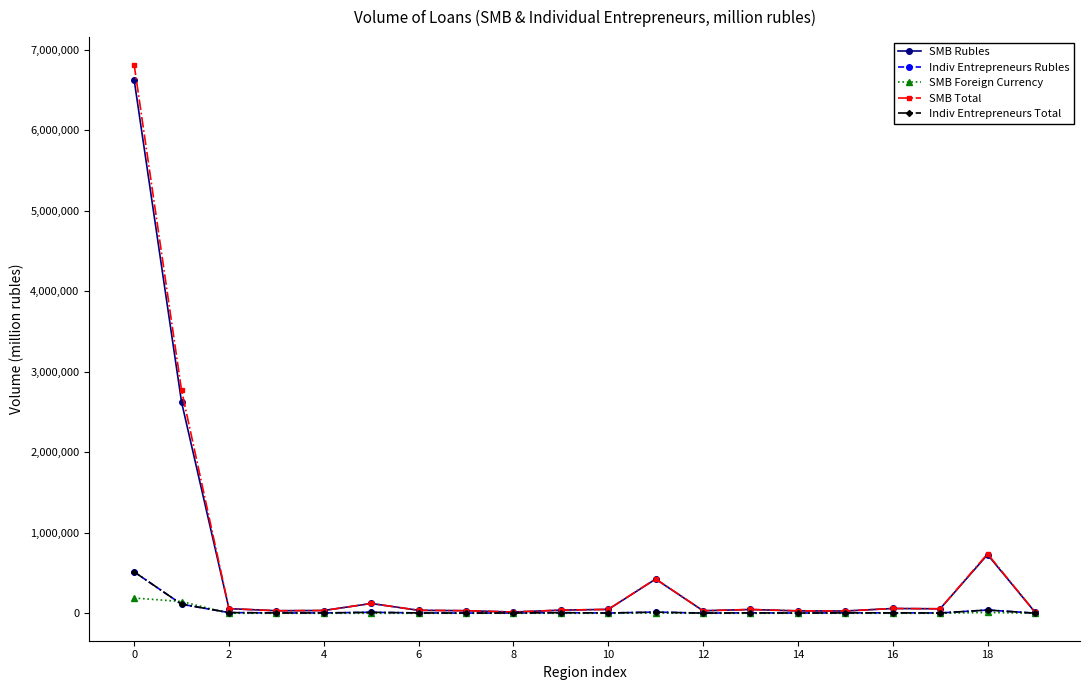

Which series has the largest range (max minus min)?

SMB Total